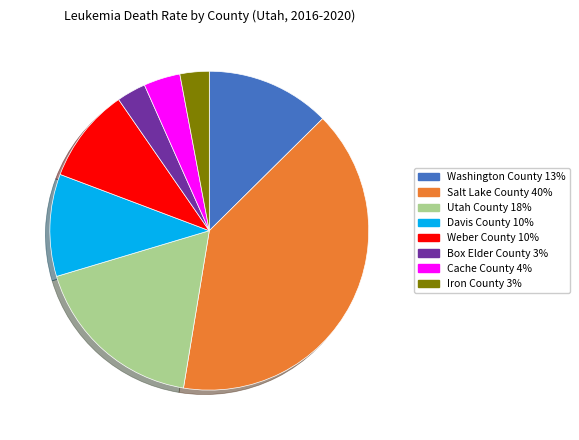

Is there a majority slice in this chart?

No